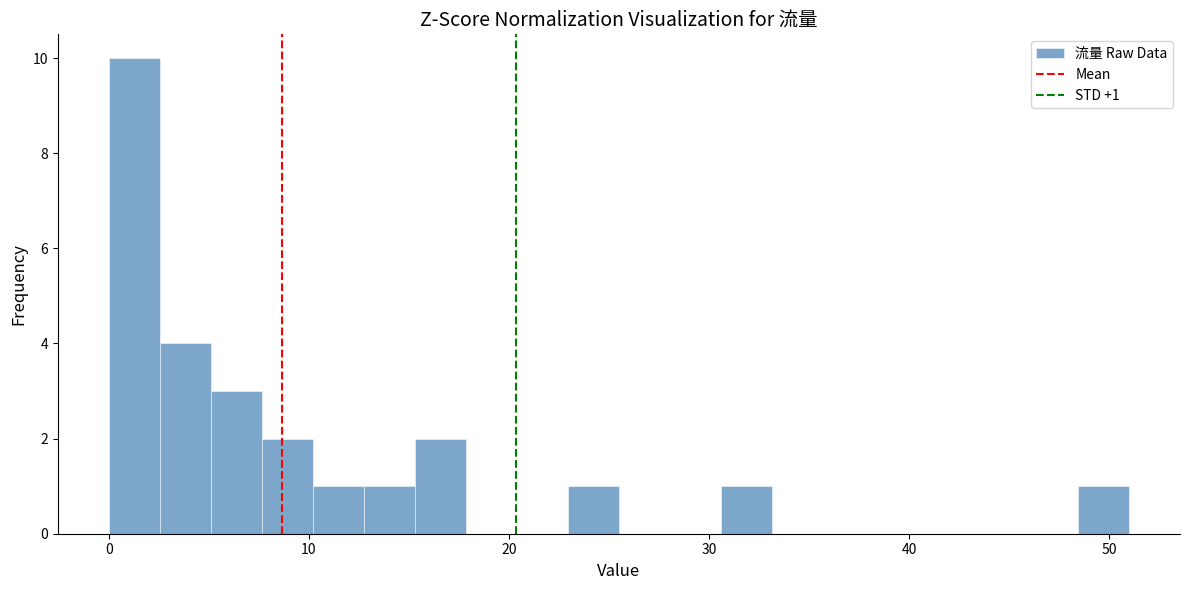

Read against the x-axis, roughly where is the centre of the tallest bar?

1